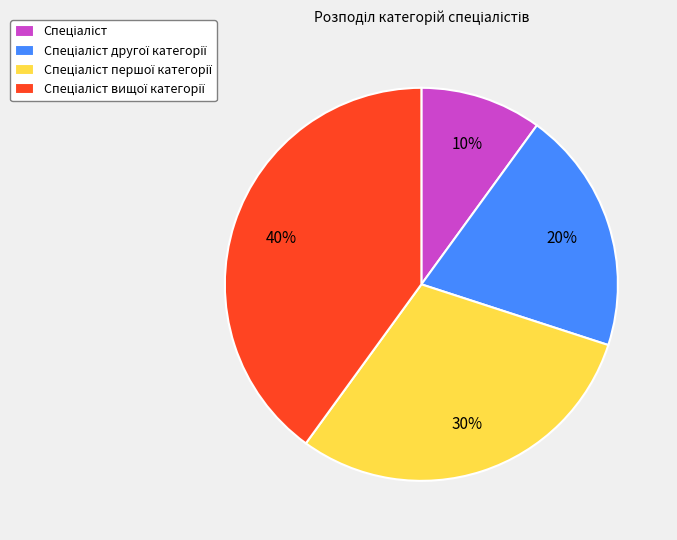

Count the number of slices in the pie.

4